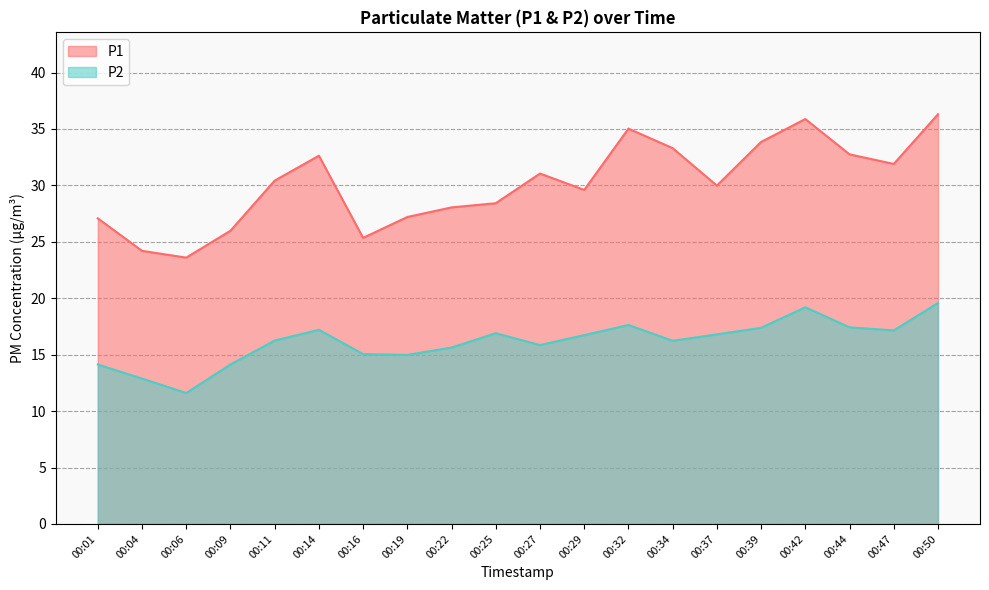

Which label corresponds to the smallest value in the chart?

00:06